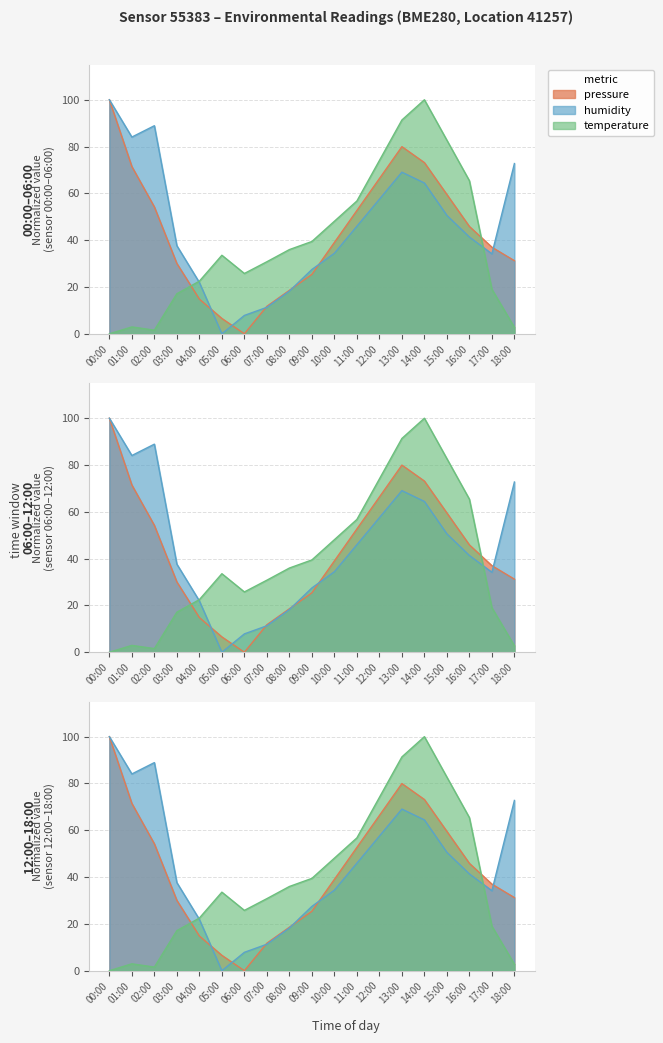

What is the difference between the temperature values at 15:00 and 18:00?

79.9